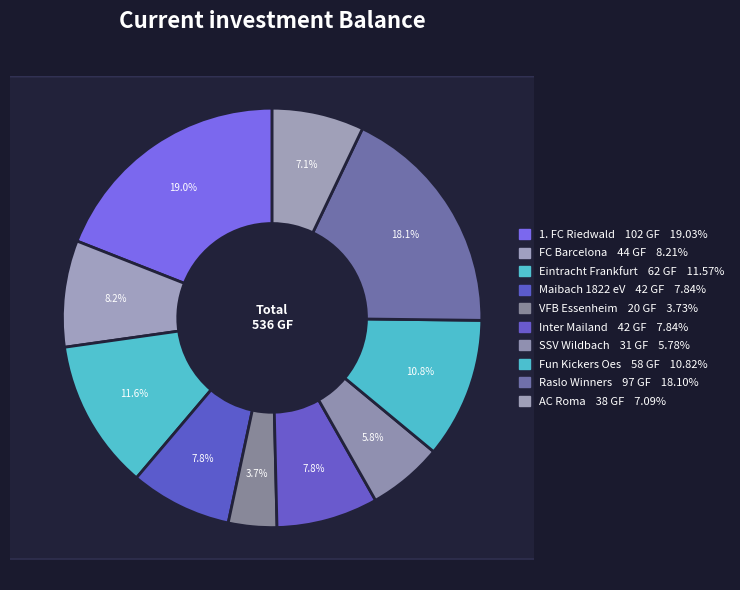

Which category has the biggest portion of the pie?

1. FC Riedwald